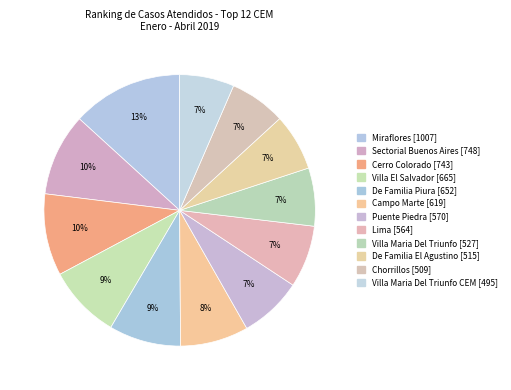

Is the sum of Lima [564] and Villa Maria Del Triunfo CEM [495] greater than half?

No